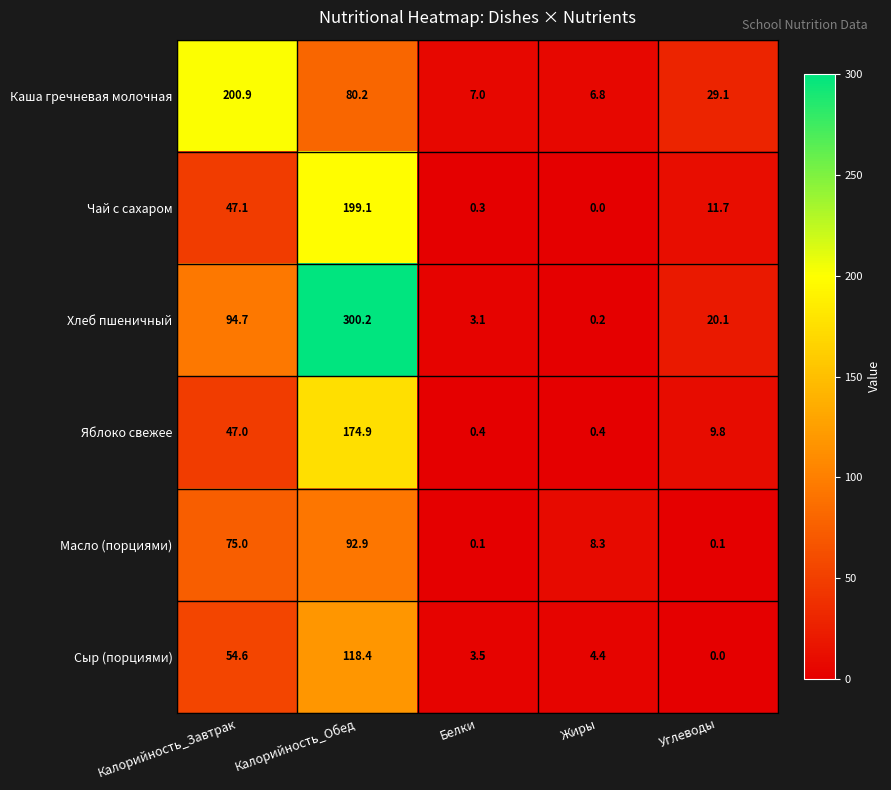

True or false: Хлеб пшеничный has a value of 34.0 at Углеводы.

False